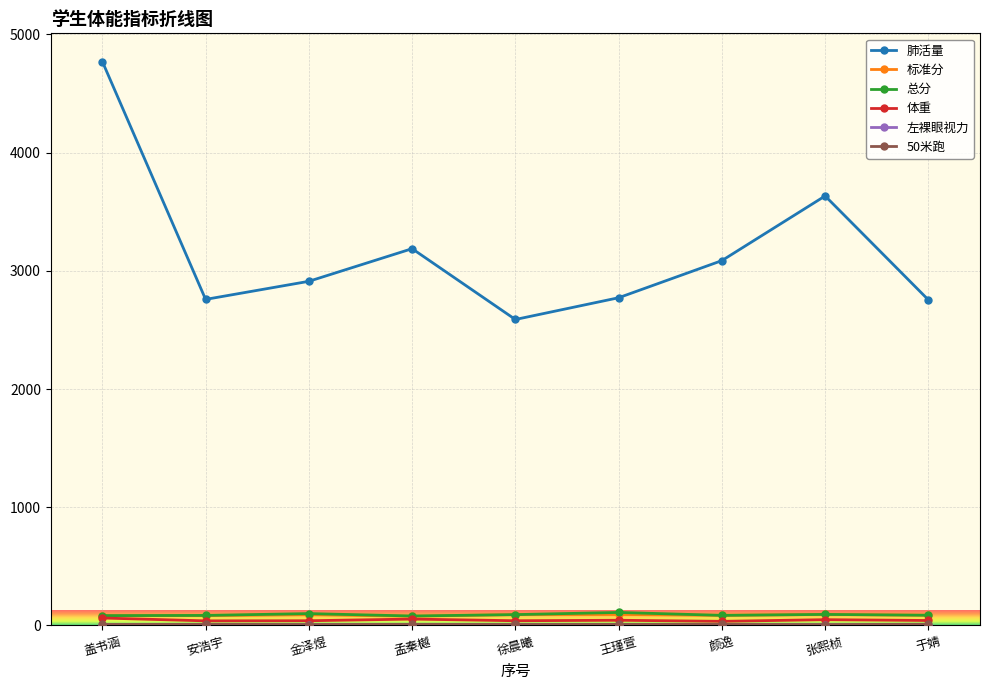

Which series has the largest total across all categories?

肺活量